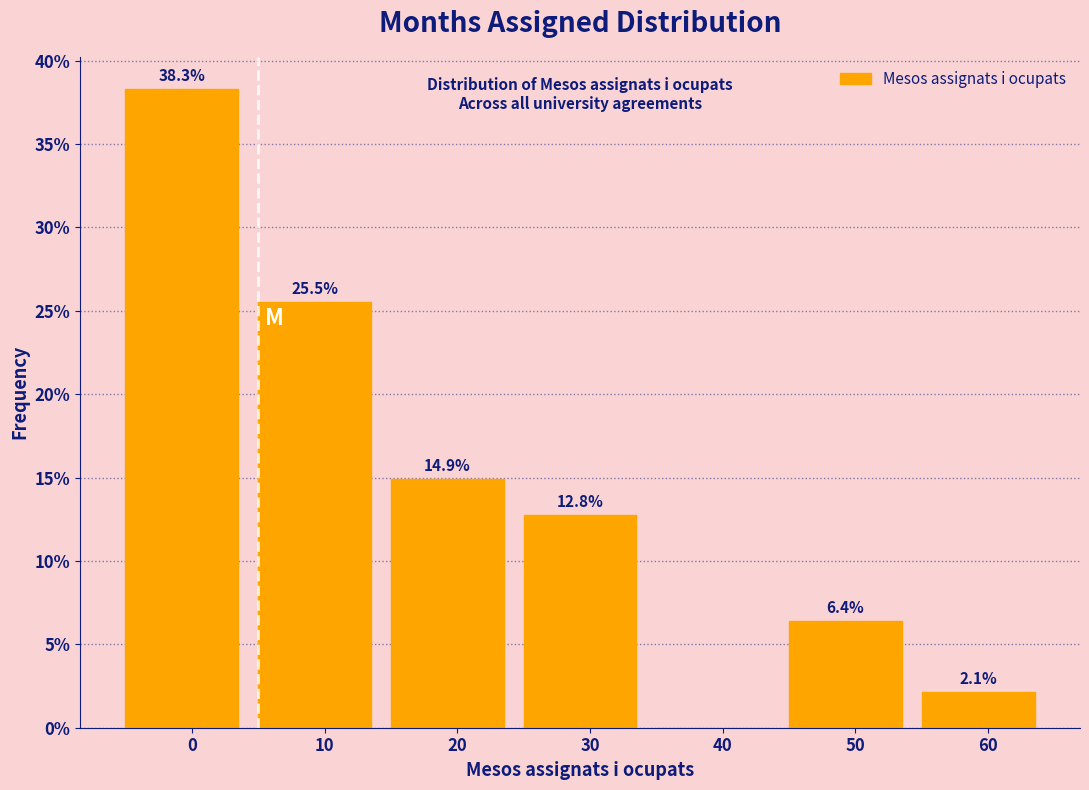

Reading left to right, transcribe all the data shown in this chart.

0=38.3	10=25.5	20=14.9	30=12.8	40=0.0	50=6.4	60=2.1